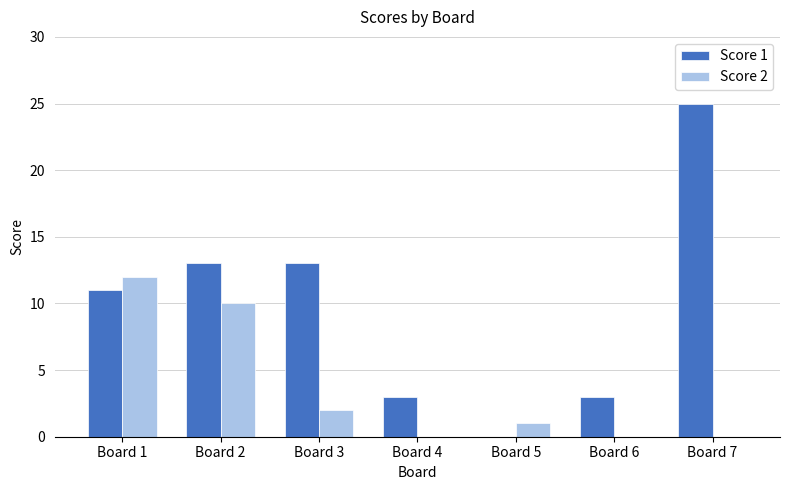

The Score 1 series shows 0 at Board 5. True or false?

True